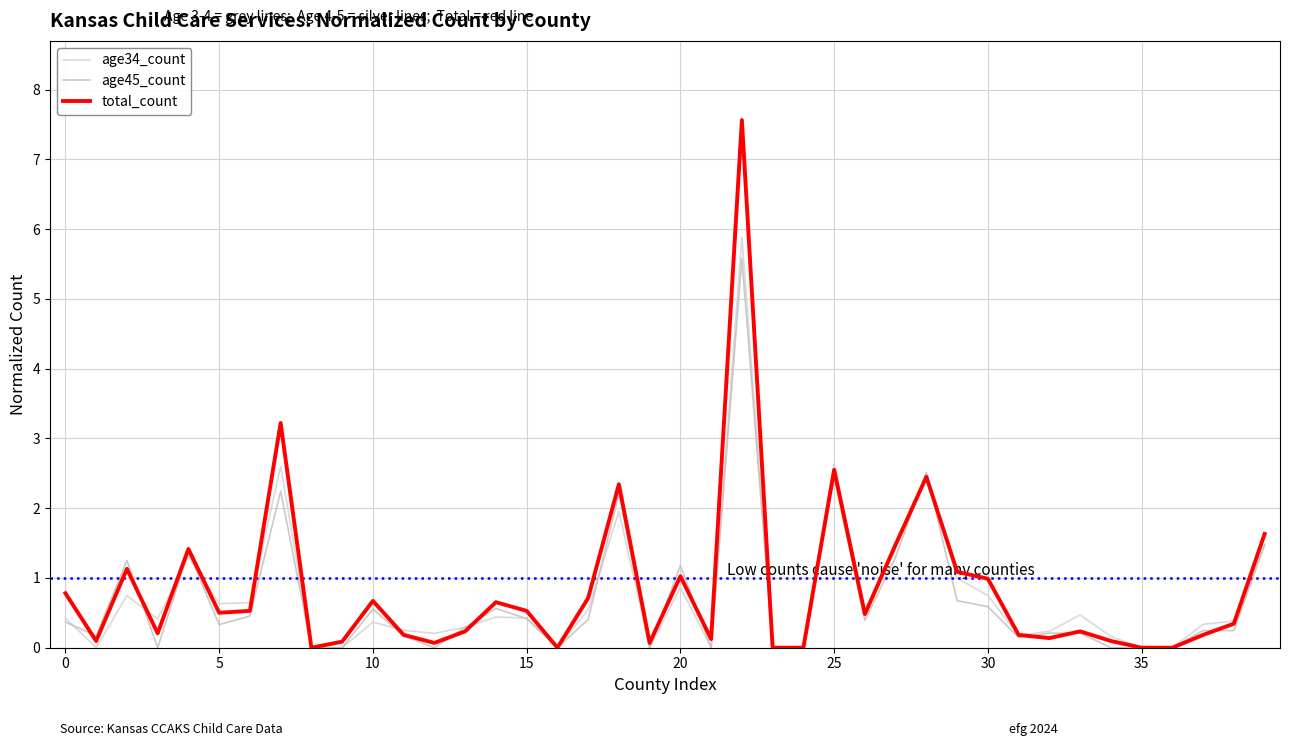

Which series has the largest range (max minus min)?

total_count